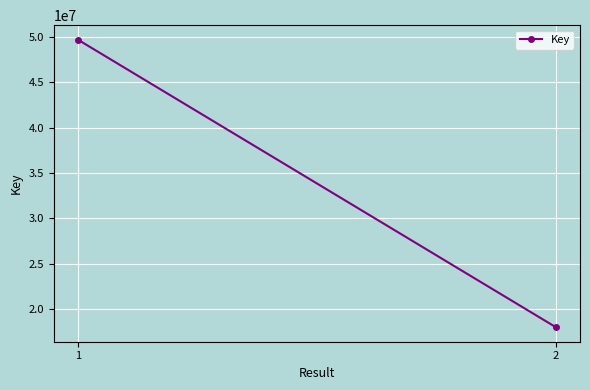

The chart shows a value of 17952488 at 2. True or false?

True